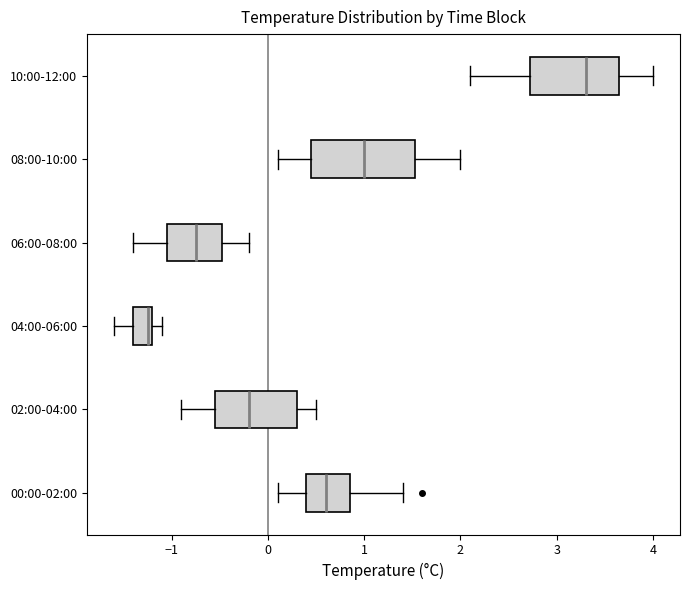

Reading bottom to top, read every box against the x-axis: the position of its median line, the range the box covers, and the ends of its whiskers. The values are not printed on the chart, so give them approximately, as read against the axis.

00:00-02:00: median 0.6, box 0.4 to 0.9, whiskers 0.1 to 1.4
02:00-04:00: median -0.2, box -0.5 to 0.3, whiskers -0.9 to 0.5
04:00-06:00: median -1.2 (just left of the box's right edge), box -1.4 to -1.2, whiskers -1.6 to -1.1
06:00-08:00: median -0.7, box -1.0 to -0.5, whiskers -1.4 to -0.2
08:00-10:00: median 1.0, box 0.5 to 1.5, whiskers 0.1 to 2.0
10:00-12:00: median 3.3, box 2.7 to 3.7, whiskers 2.1 to 4.0